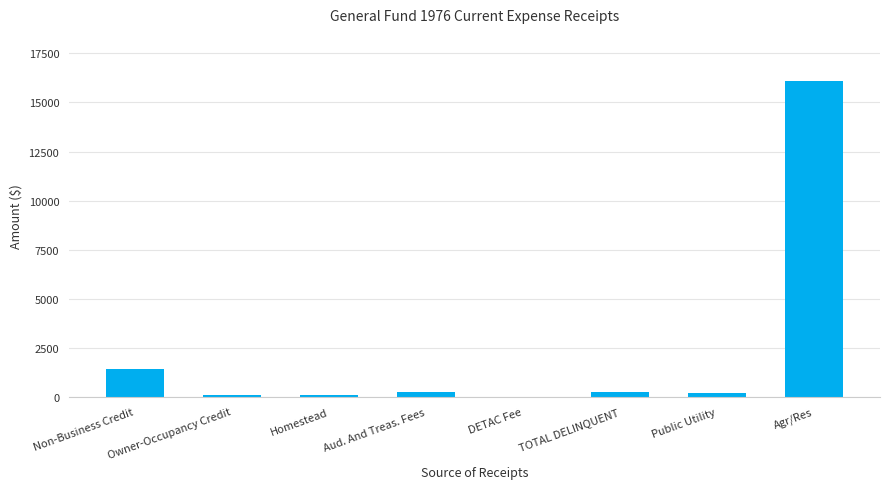

Which label corresponds to the largest value in the chart?

Agr/Res